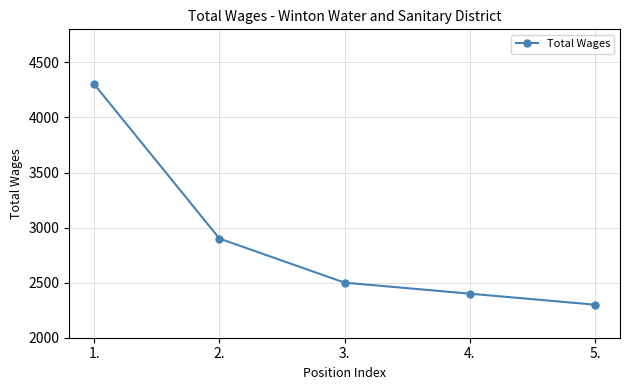

Reading left to right, transcribe all the data shown in this chart.

1.=4300	2.=2900	3.=2500	4.=2400	5.=2300